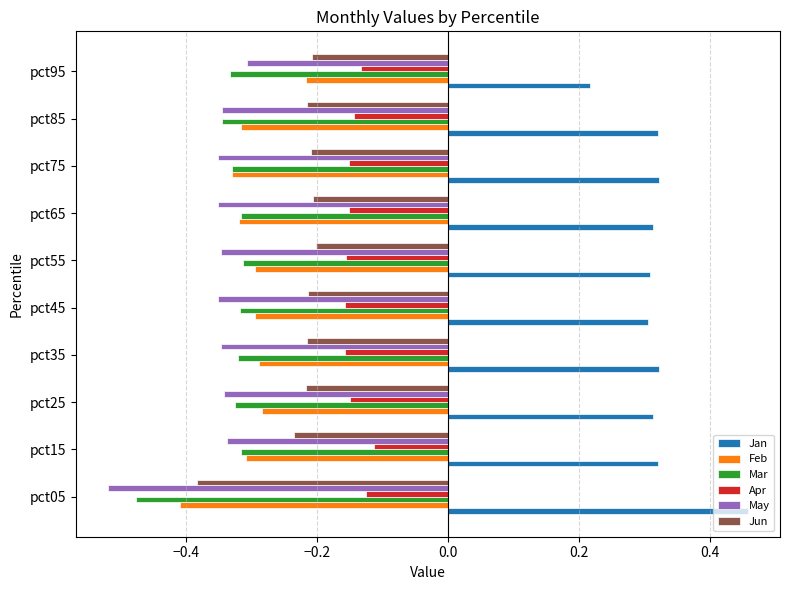

What is the total value across all series at pct35?

-1.0